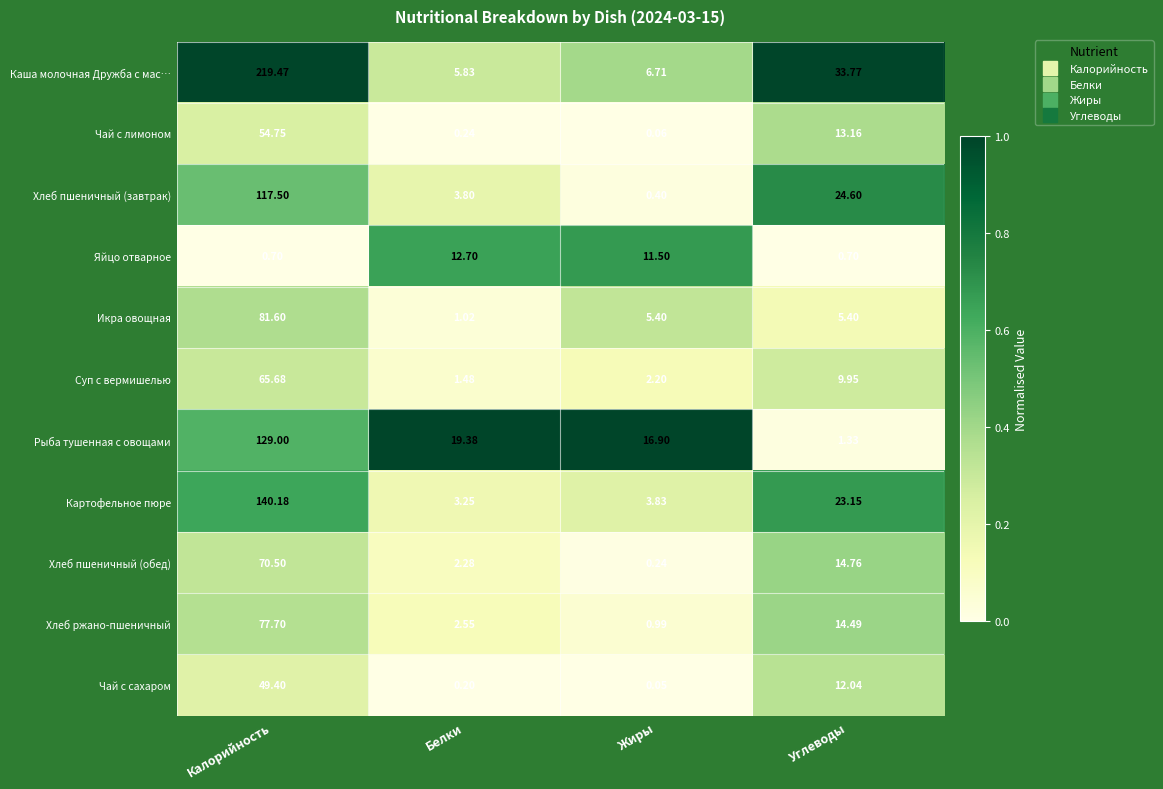

What is the spread (max minus min) of values at Углеводы?

33.1